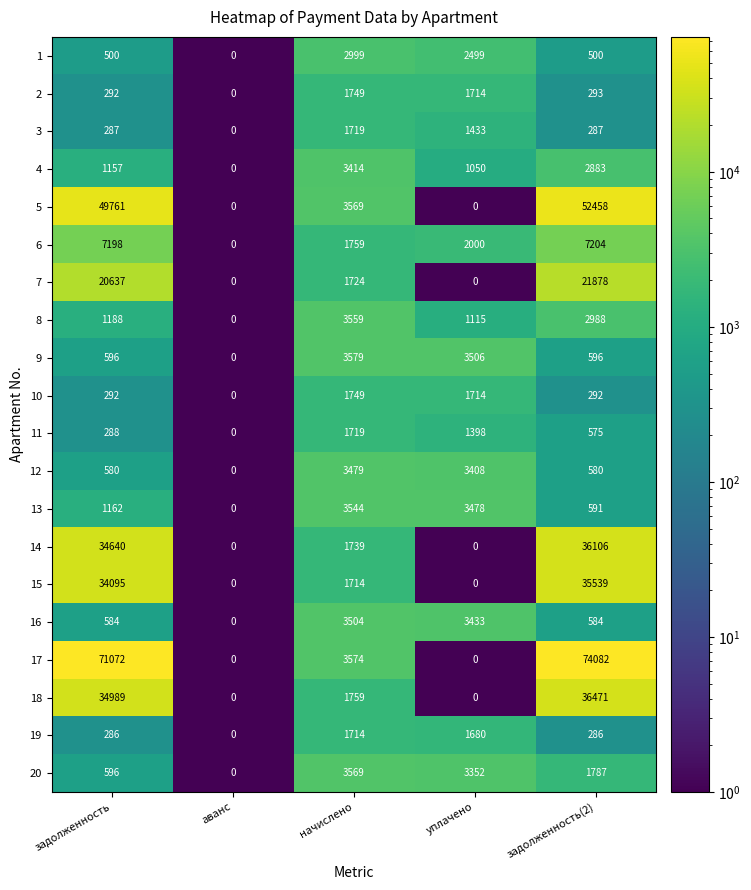

Which series changed the most between аванс and задолженность(2)?

17